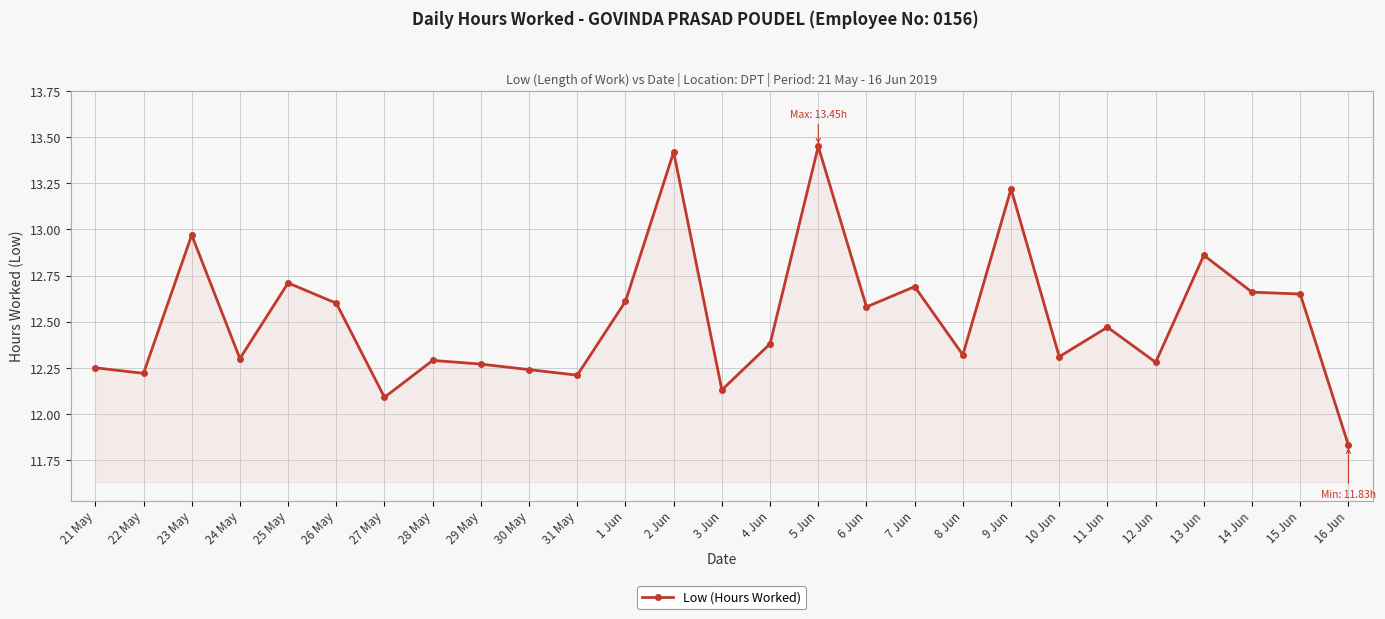

Which label corresponds to the largest value in the chart?

5 Jun